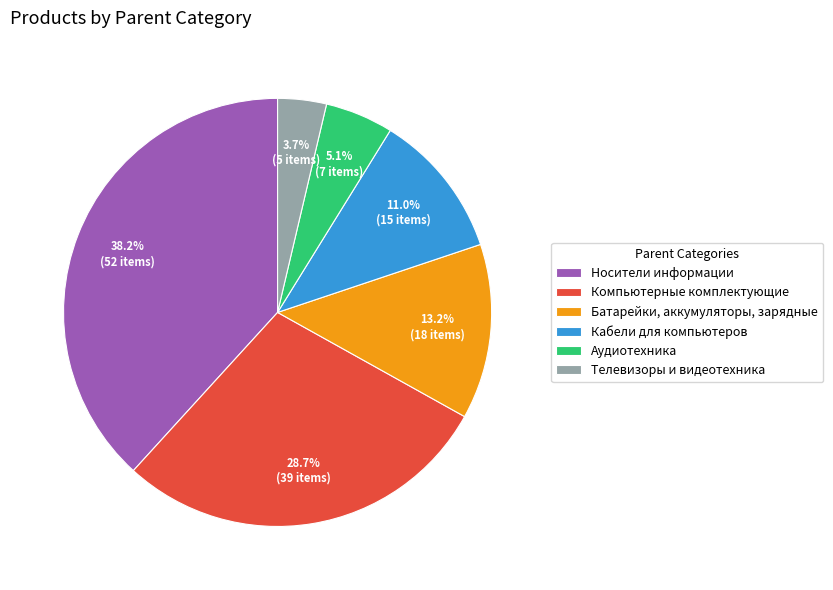

To the nearest percent, what portion does Носители информации represent?

38%